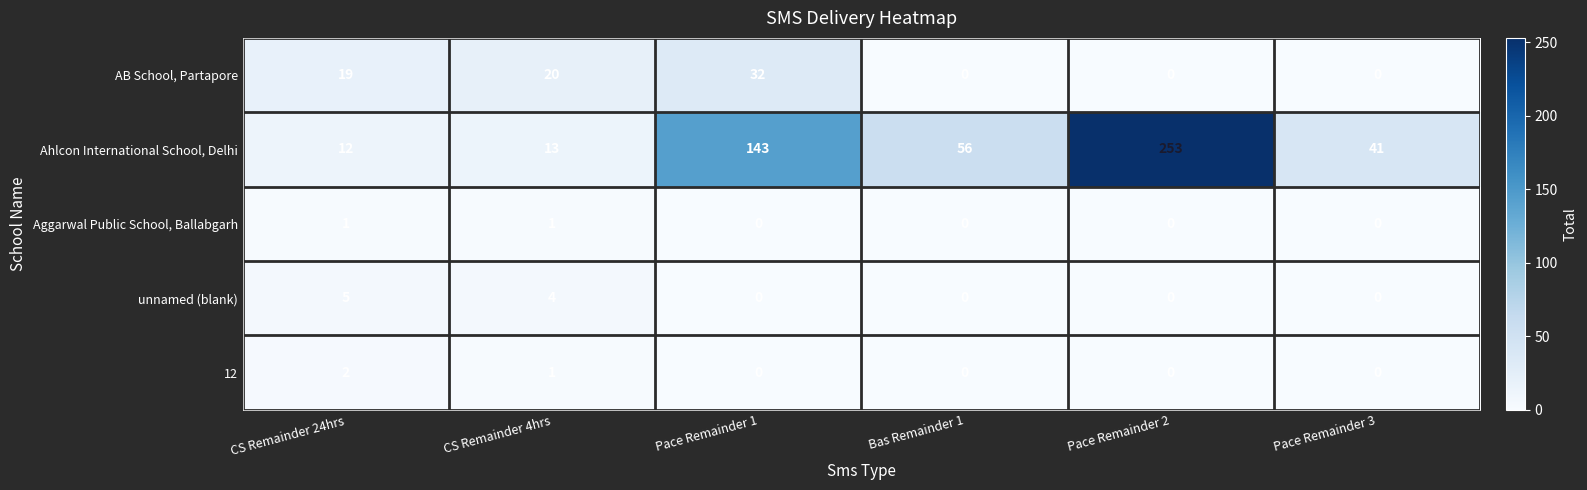

At which category is the sum across all series the highest?

Pace Remainder 2